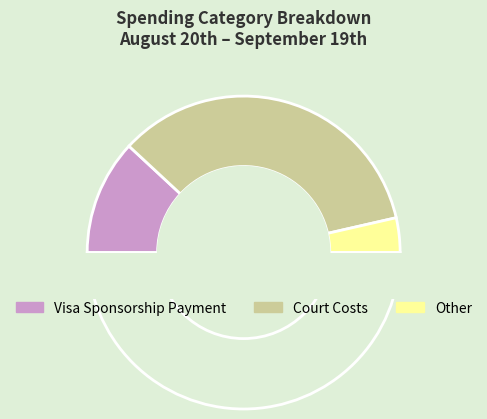

What is the ratio of the value at Visa Sponsorship Payment to the value at Other?

3.3